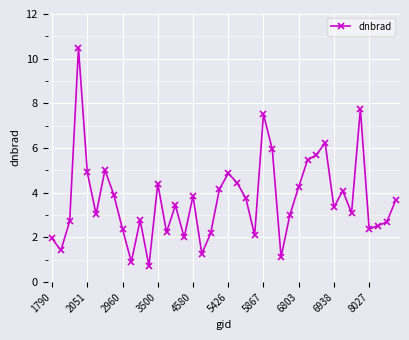

Is this an area chart (filled region under the line)?

No